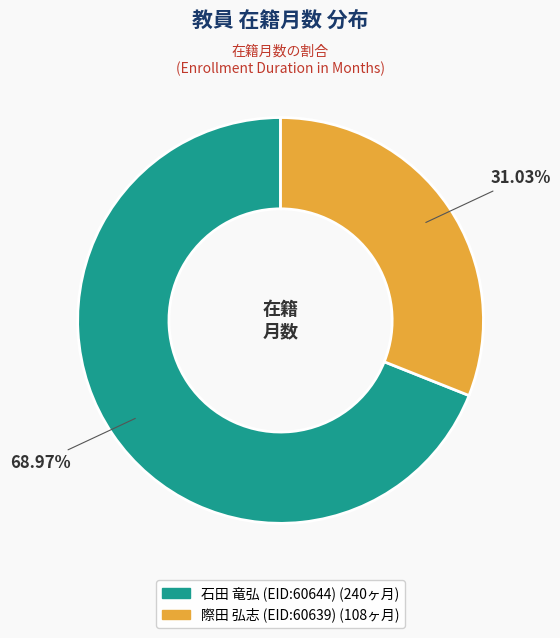

Is it true that 際田 弘志 (EID:60639) is 45% of the pie?

False